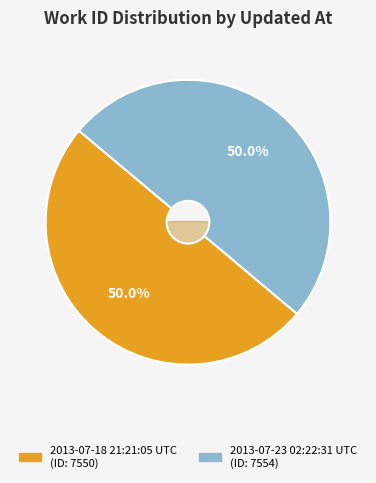

Is it true that 2013-07-23 02:22:31 UTC is 50% of the pie?

True